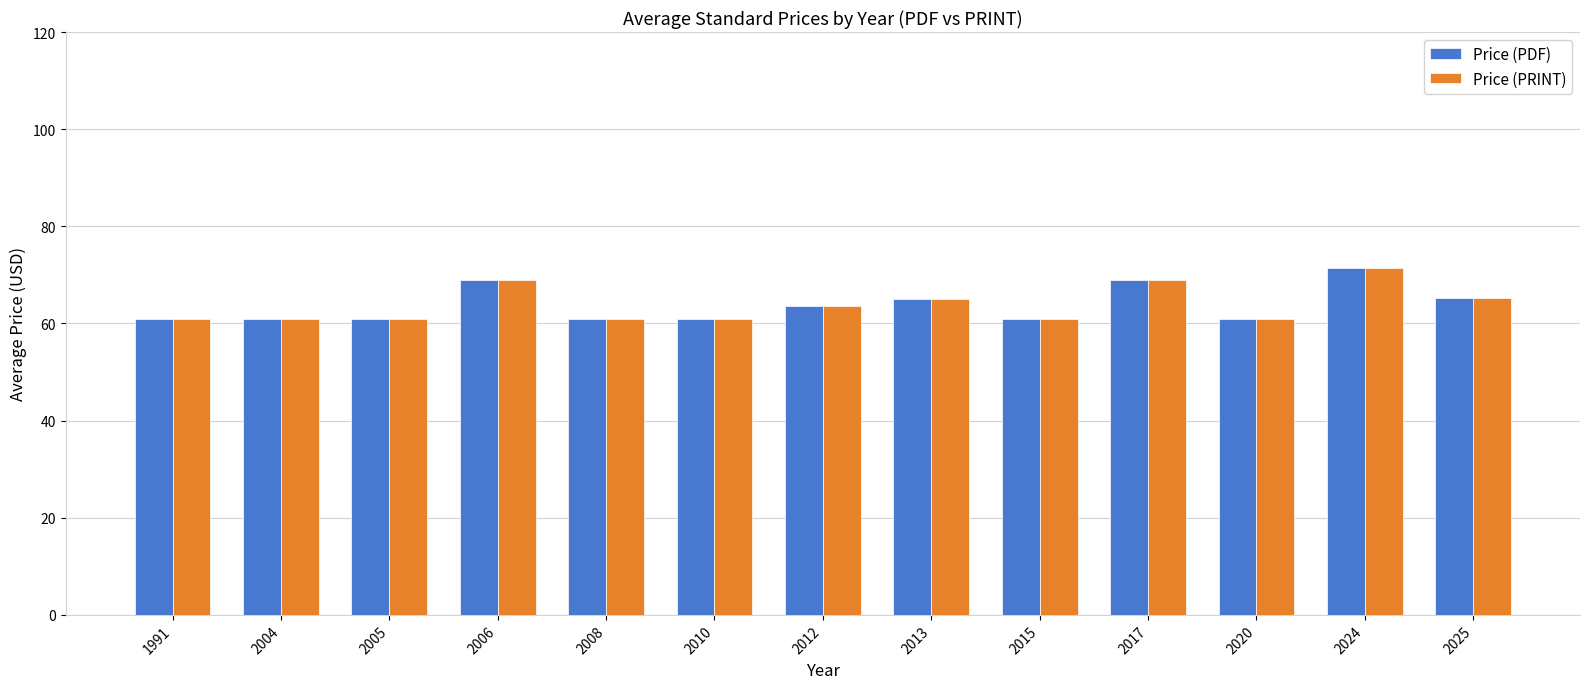

What is the sum of all Price (PDF) values?

830.3